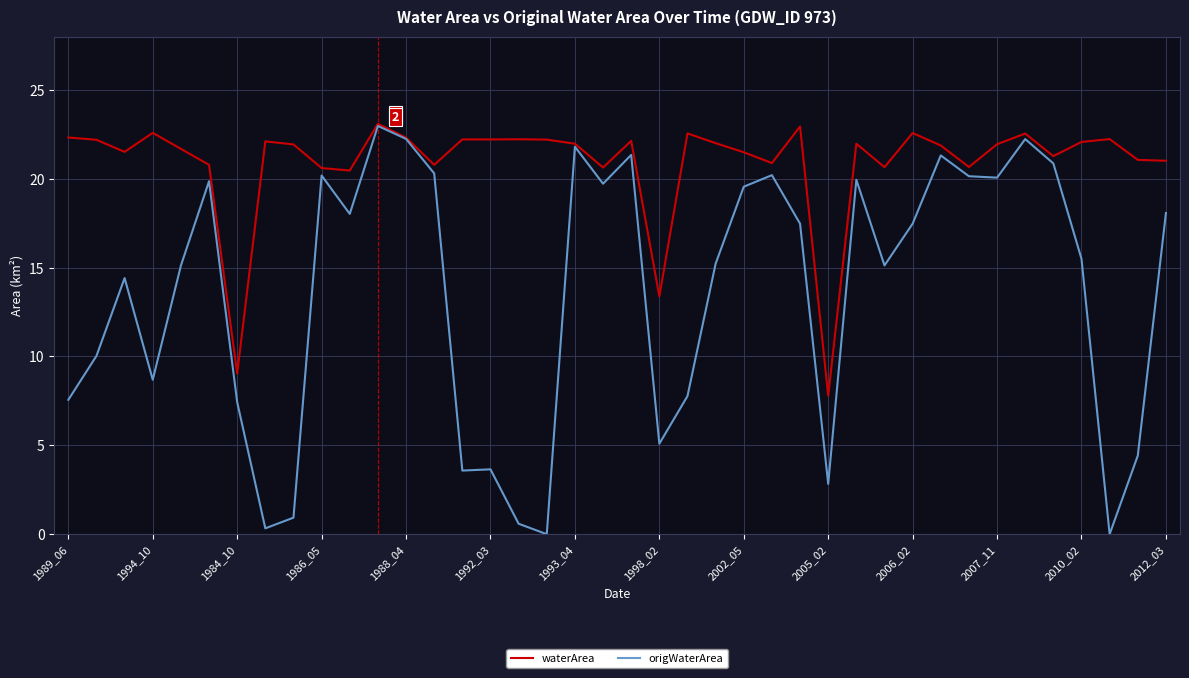

Which series has the largest total across all categories?

waterArea